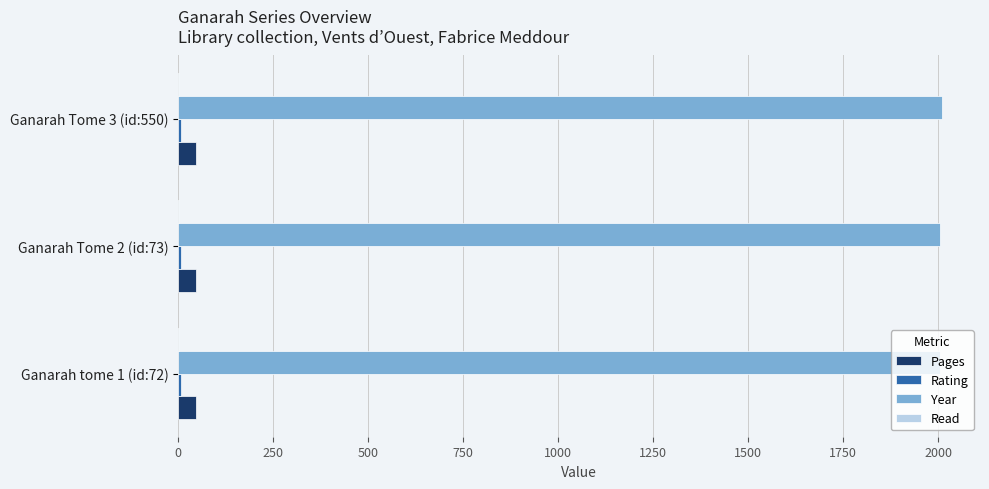

How many Pages values are between 47 and 48?

3